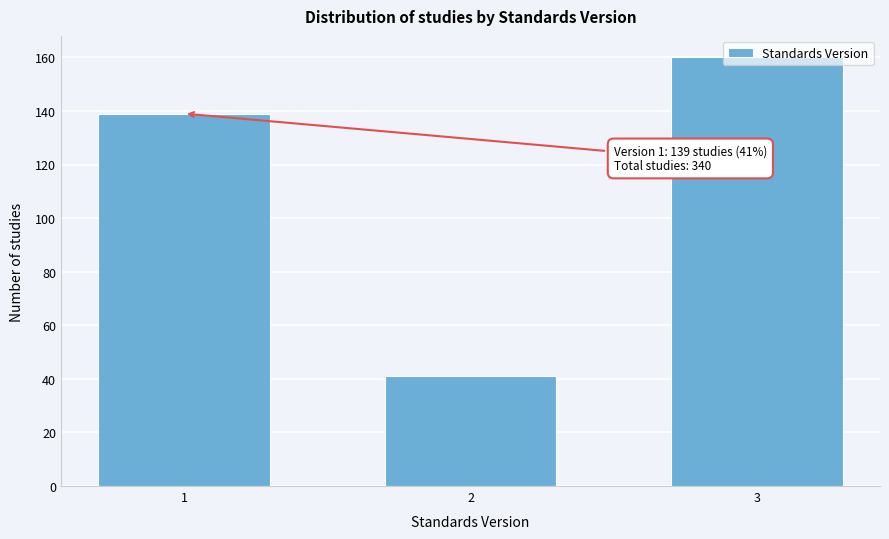

Between 2 and 3, which is larger?

3